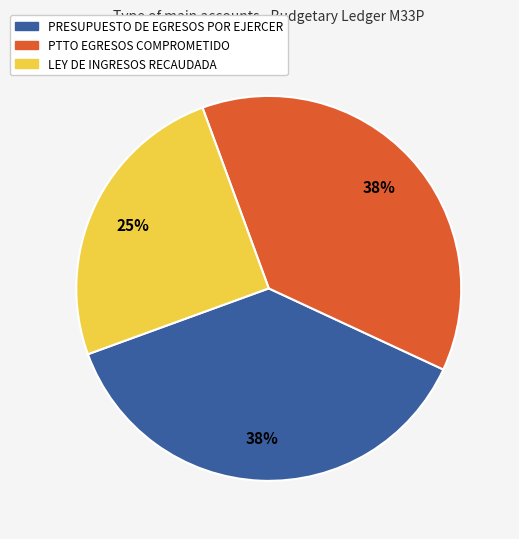

True or false: PTTO EGRESOS COMPROMETIDO accounts for 51% of the total.

False